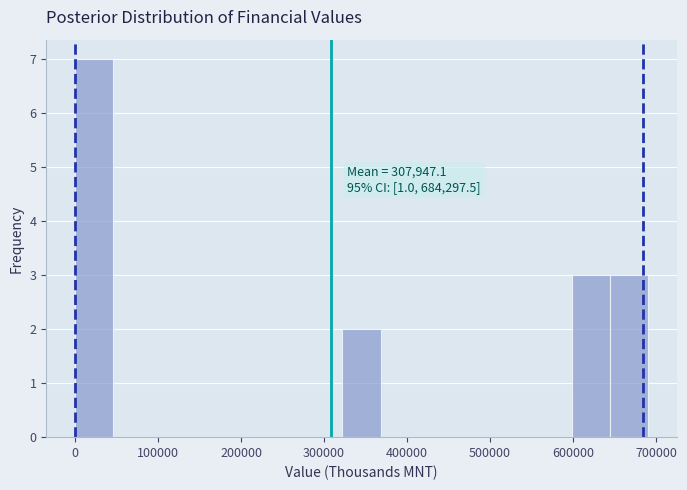

Which range on the x-axis has the tallest bar?

0 to 50000